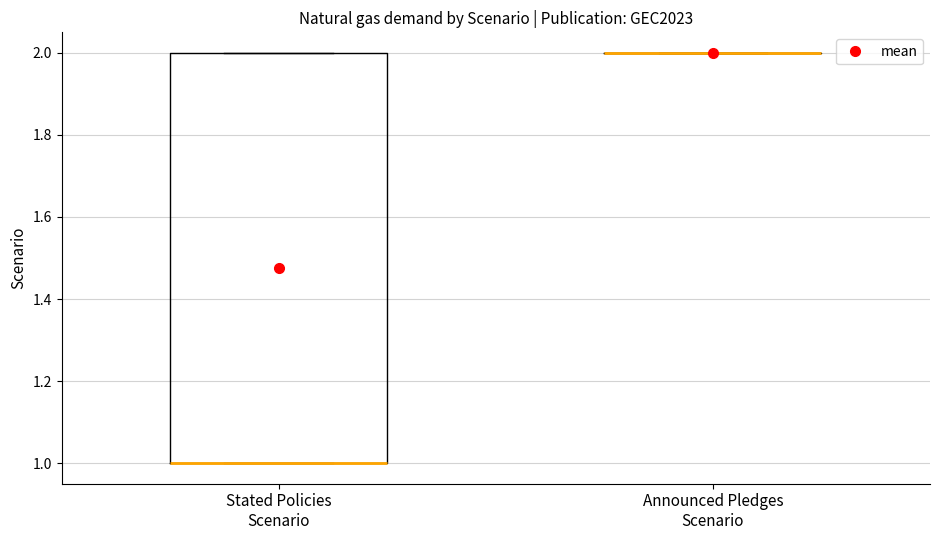

Reading left to right, read every box against the y-axis: the position of its median line, the range the box covers, and the ends of its whiskers. The values are not printed on the chart, so give them approximately, as read against the axis.

Stated Policies Scenario: median 1 (drawn on the box's lower edge), box 1 to 2, whiskers 1 to 2
Announced Pledges Scenario: box collapsed to a line at 2, whiskers 2 to 2